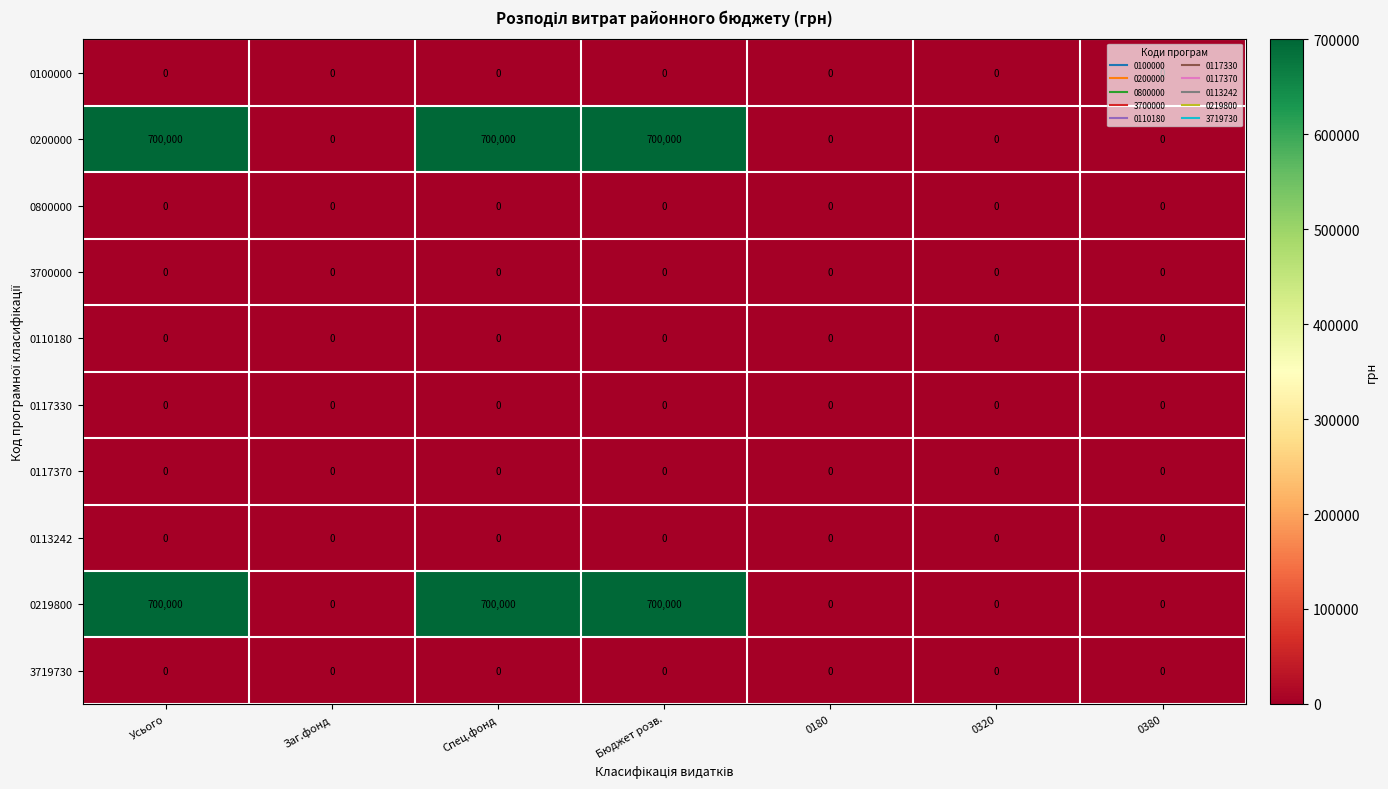

True or false: 0800000 has a value of 0 at Бюджет розв..

True